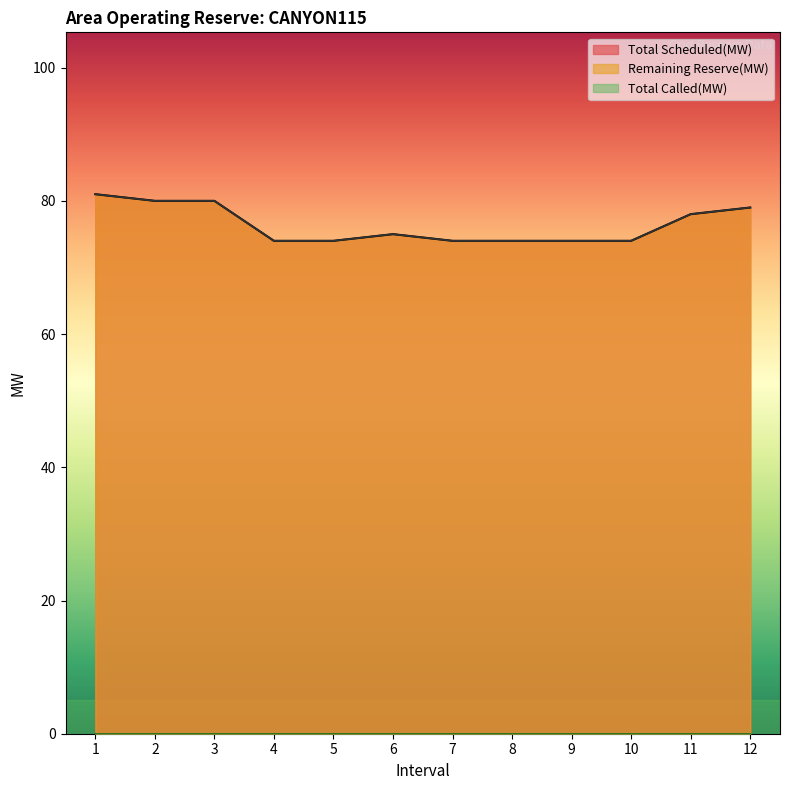

At which category does Total Scheduled(MW) reach its first local peak?

6